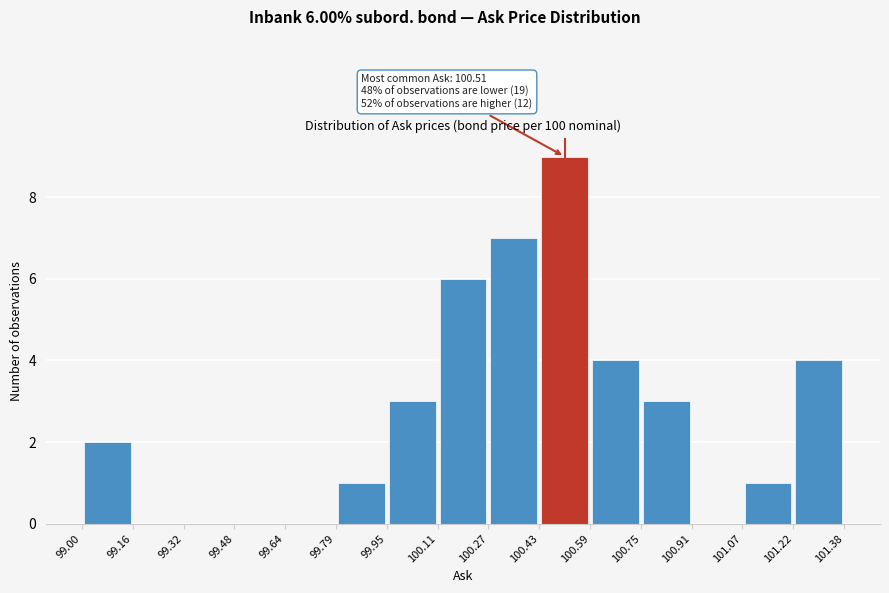

Which range on the x-axis has the tallest bar?

100.43 to 100.59